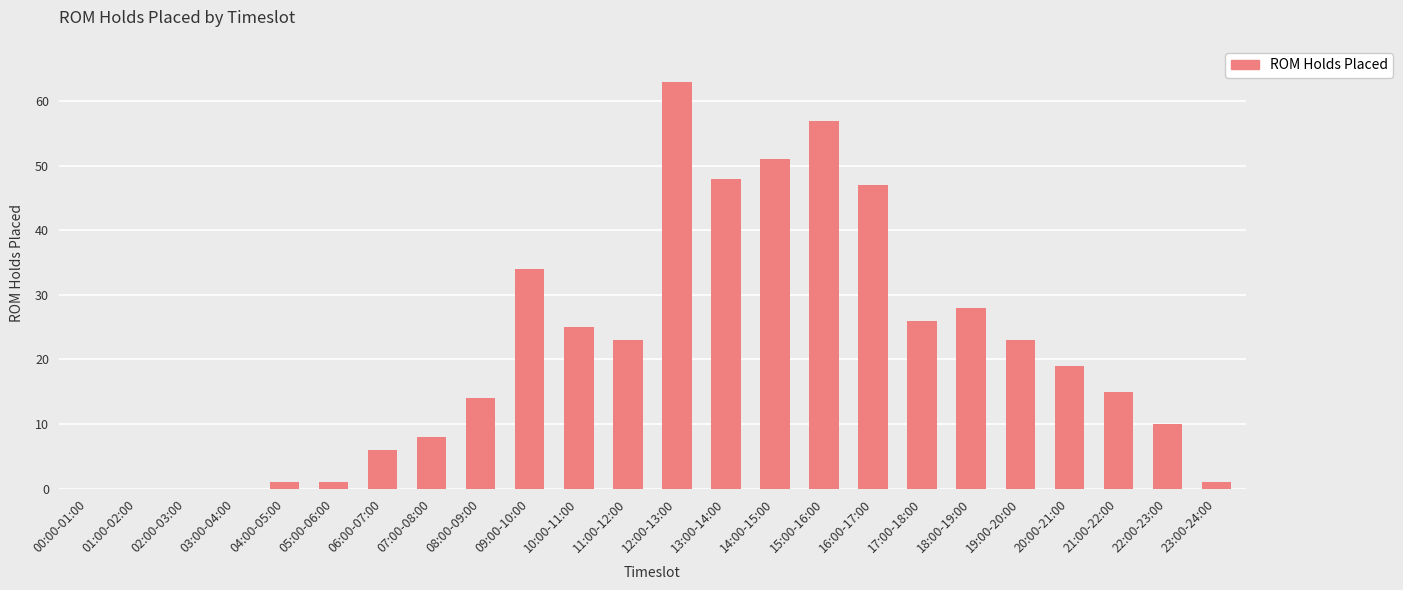

What is the sum of all values?

500